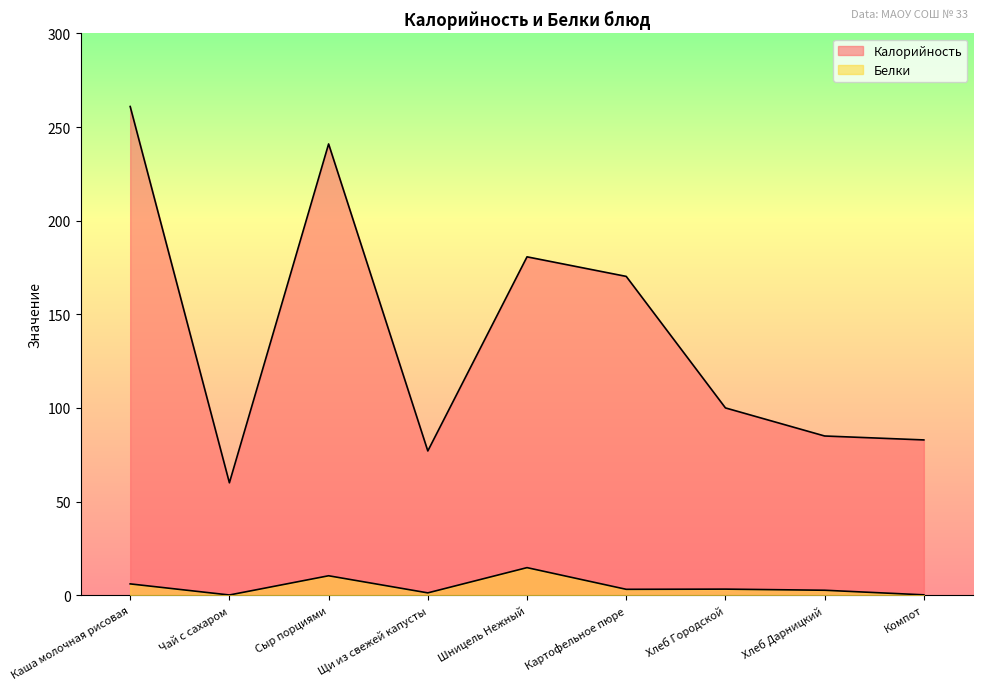

At which category is the sum across all series the highest?

Каша молочная рисовая